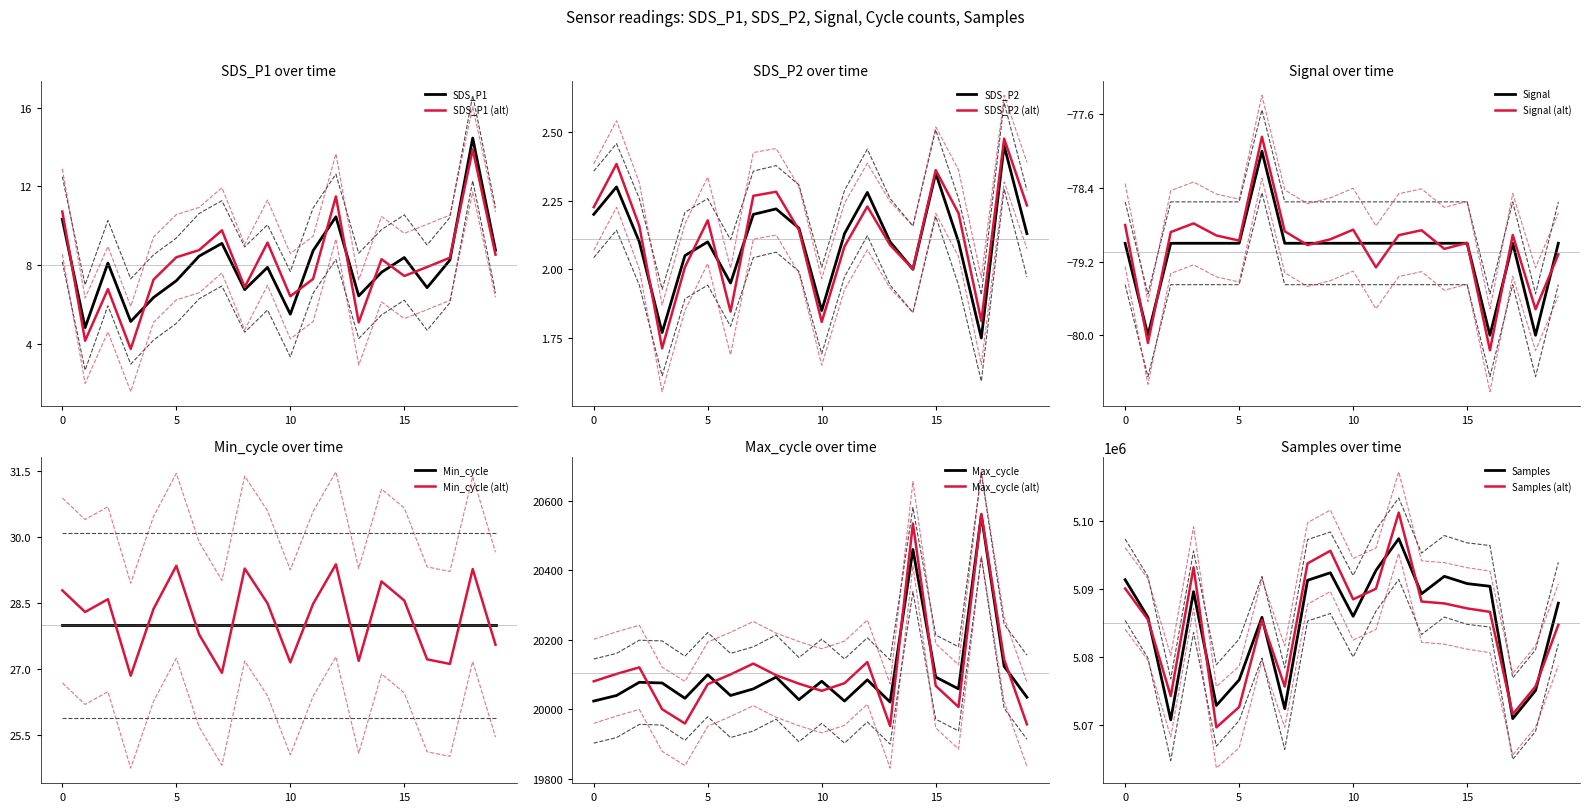

True or false: Signal and SDS_P2 cross at least once.

False